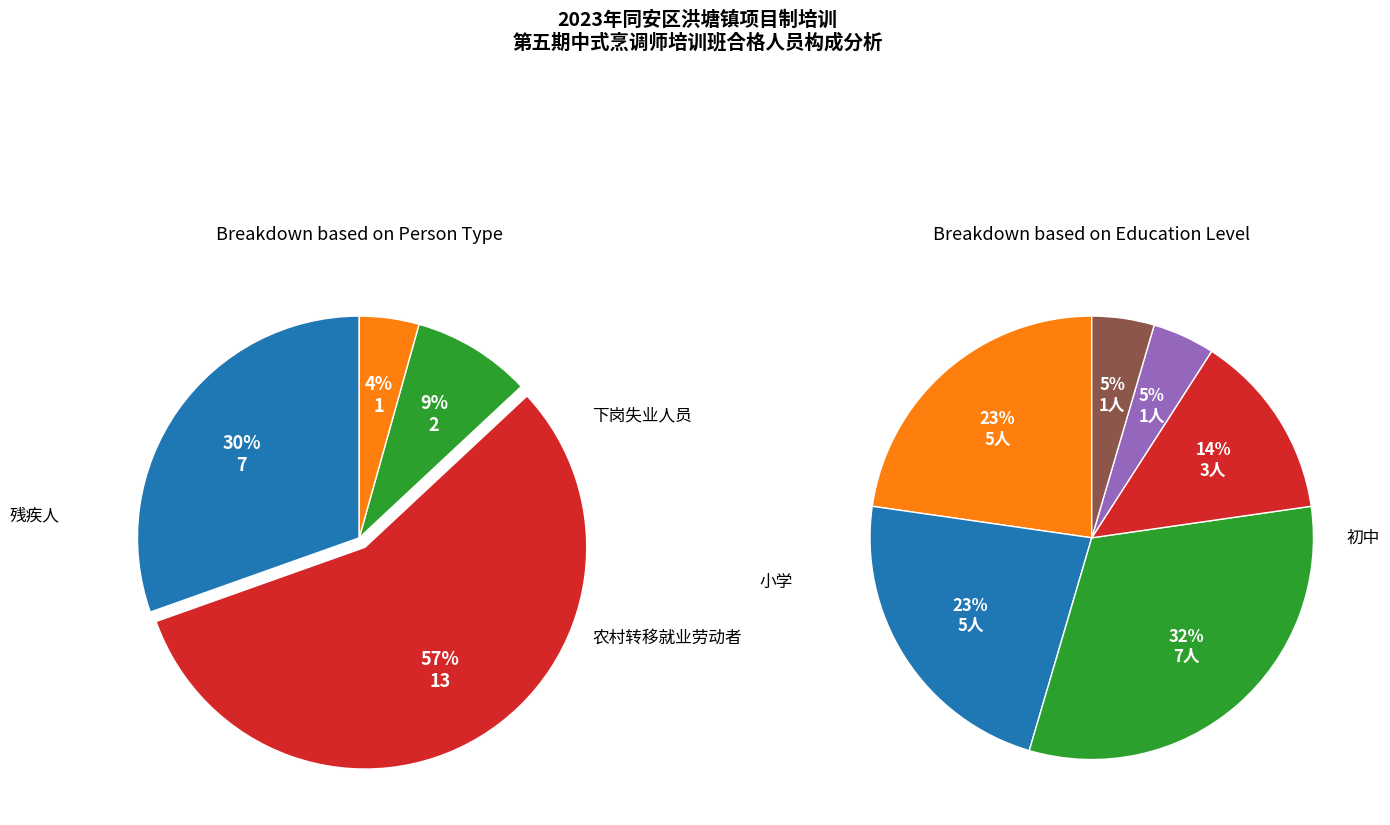

Is it true that 退役军人 is 4% of the pie?

True